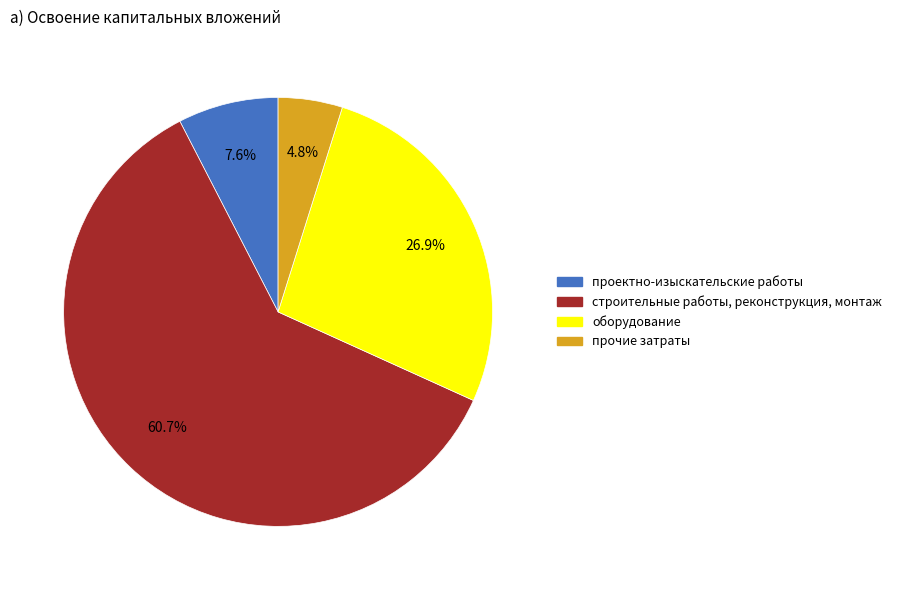

What is the ratio of the value at прочие затраты to the value at оборудование?

0.2